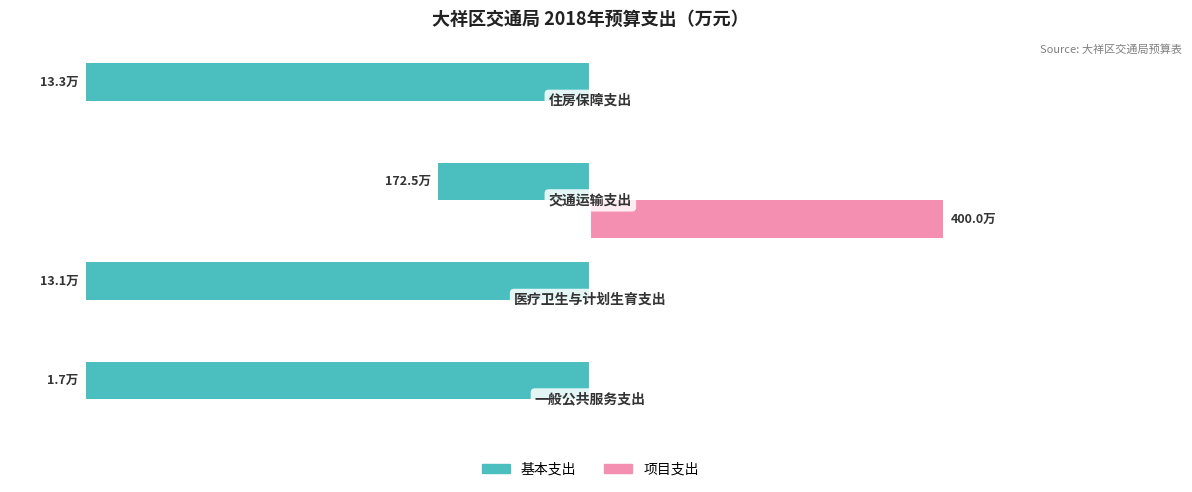

What are all the series names shown in the legend?

基本支出, 项目支出